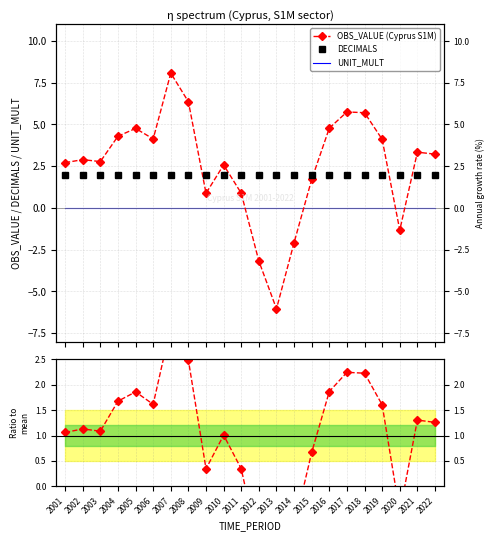

The UNIT_MULT series shows 0.0 at 2021. True or false?

True